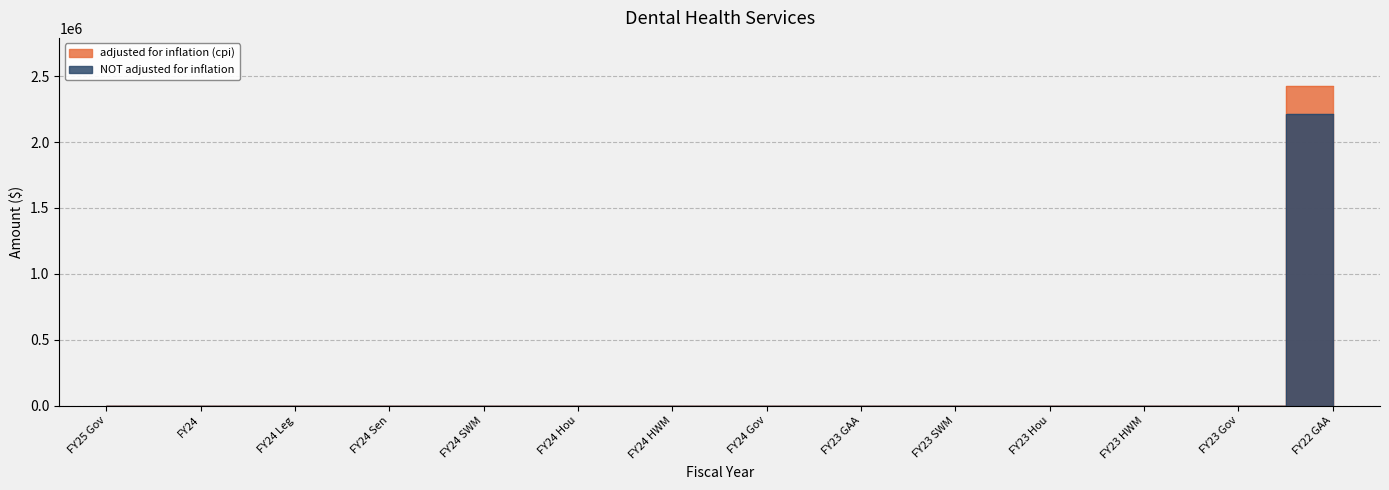

True or false: NOT adjusted for inflation and adjusted for inflation (cpi) cross at least once.

False